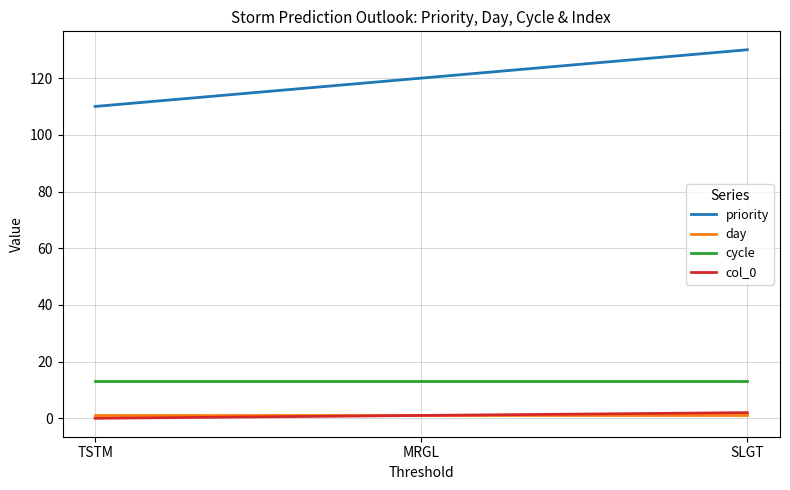

At which category does the chart reach its peak across all series?

SLGT